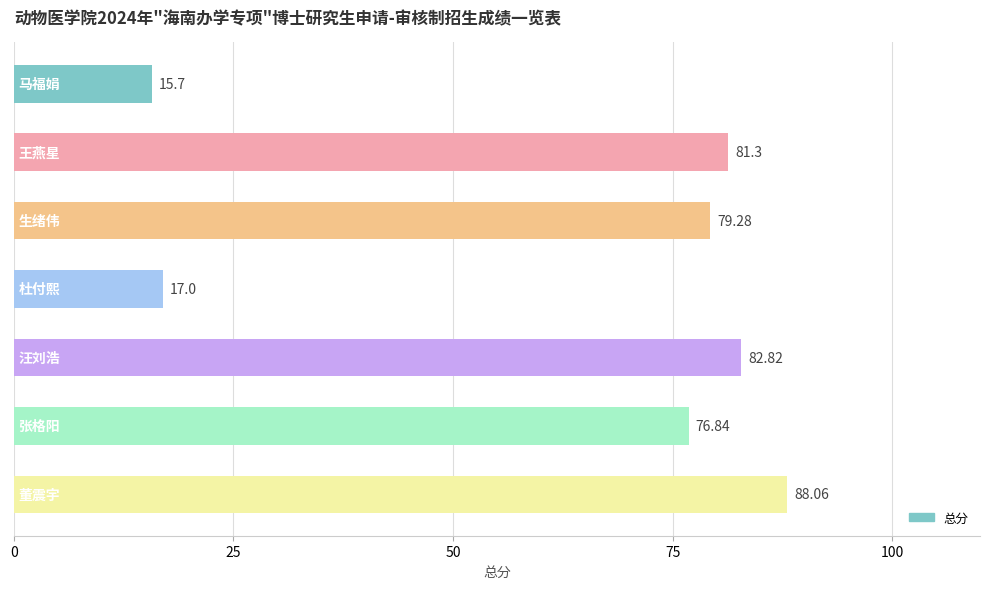

What is the sum of all values?

441.0